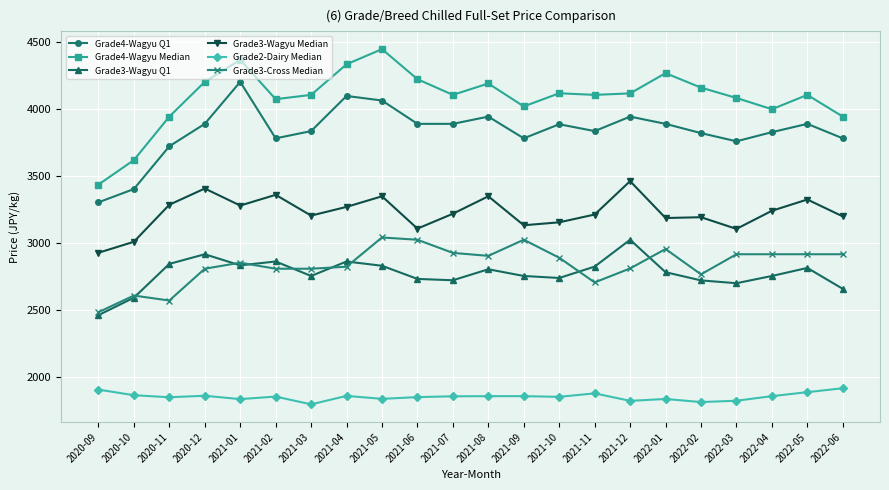

True or false: Grade4-Wagyu Median and Grade2-Dairy Median cross at least once.

False